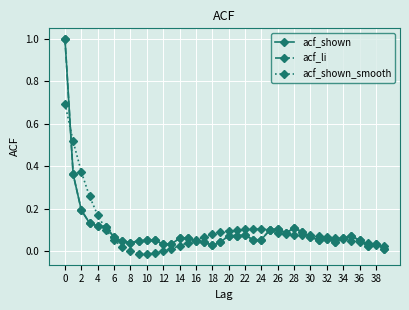

Is this an area chart (filled region under the line)?

No